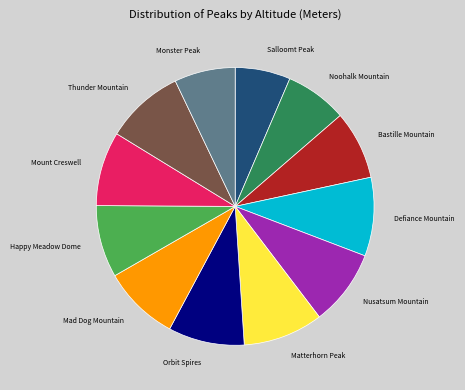

Is there a majority slice in this chart?

No